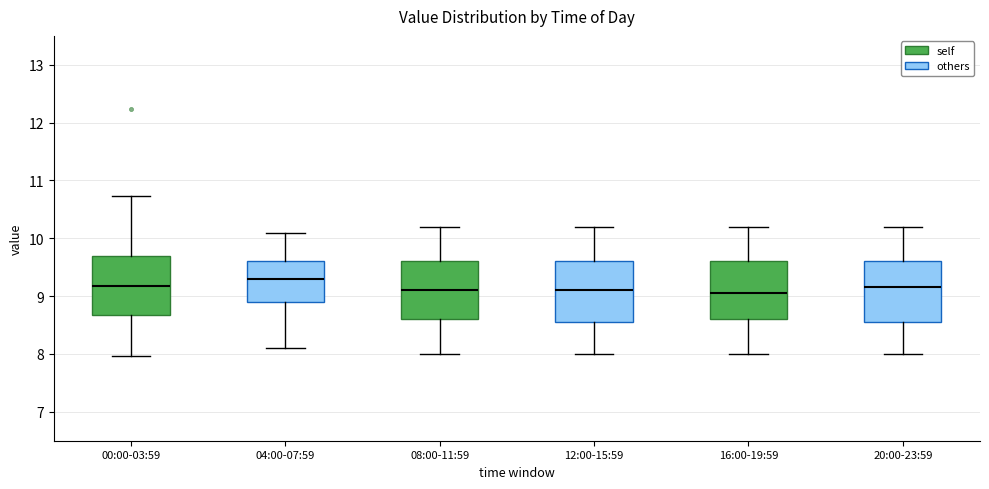

Reading left to right, transcribe this box plot: for each box, give where its median line is, the range the box spans, and where its two whiskers end, as read against the y-axis. The values are not printed on the chart, so give them approximately, as read against the axis.

00:00-03:59: median 9.2, box 8.7 to 9.7, whiskers 8.0 to 10.7
04:00-07:59: median 9.3, box 8.9 to 9.6, whiskers 8.1 to 10.1
08:00-11:59: median 9.1, box 8.6 to 9.6, whiskers 8.0 to 10.2
12:00-15:59: median 9.1, box 8.6 to 9.6, whiskers 8.0 to 10.2
16:00-19:59: median 9.1, box 8.6 to 9.6, whiskers 8.0 to 10.2
20:00-23:59: median 9.2, box 8.6 to 9.6, whiskers 8.0 to 10.2